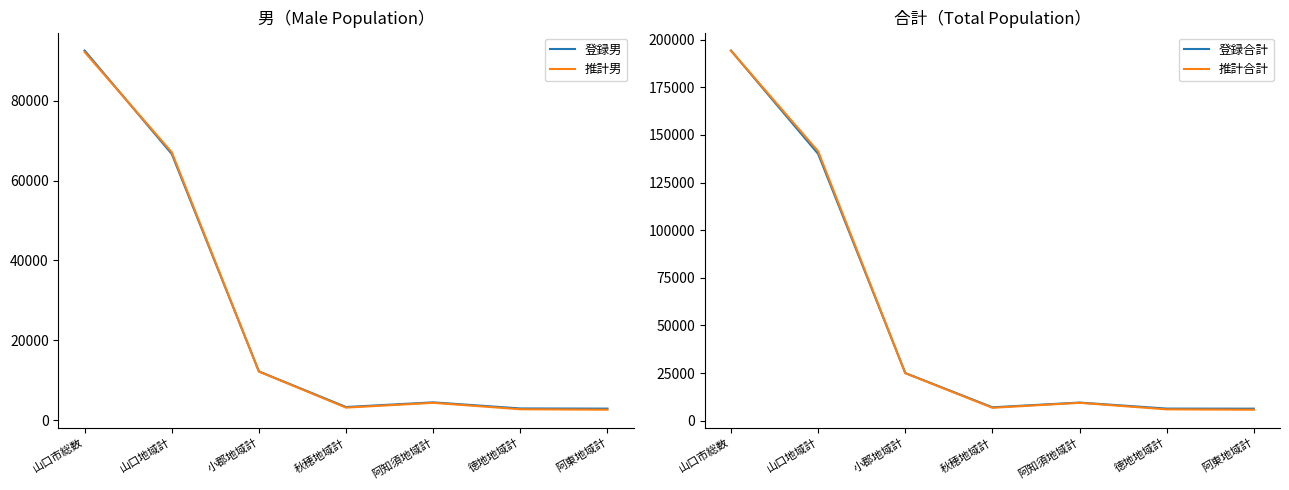

What is the label of the 3rd point from the right?

阿知須地域計